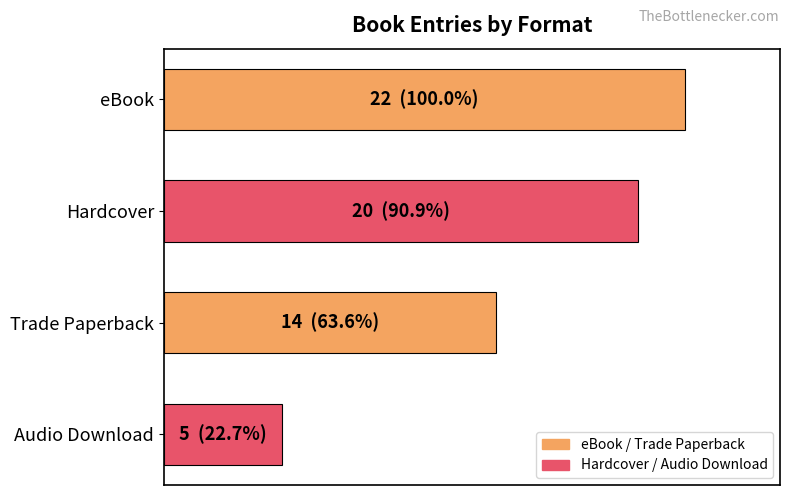

What is the sum of all values?

61